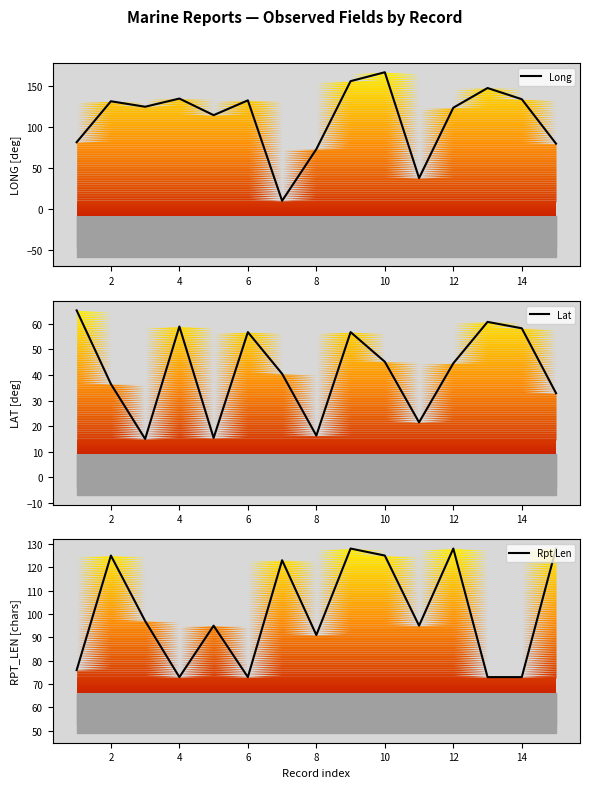

What is the highest value of the Long series?

167.4